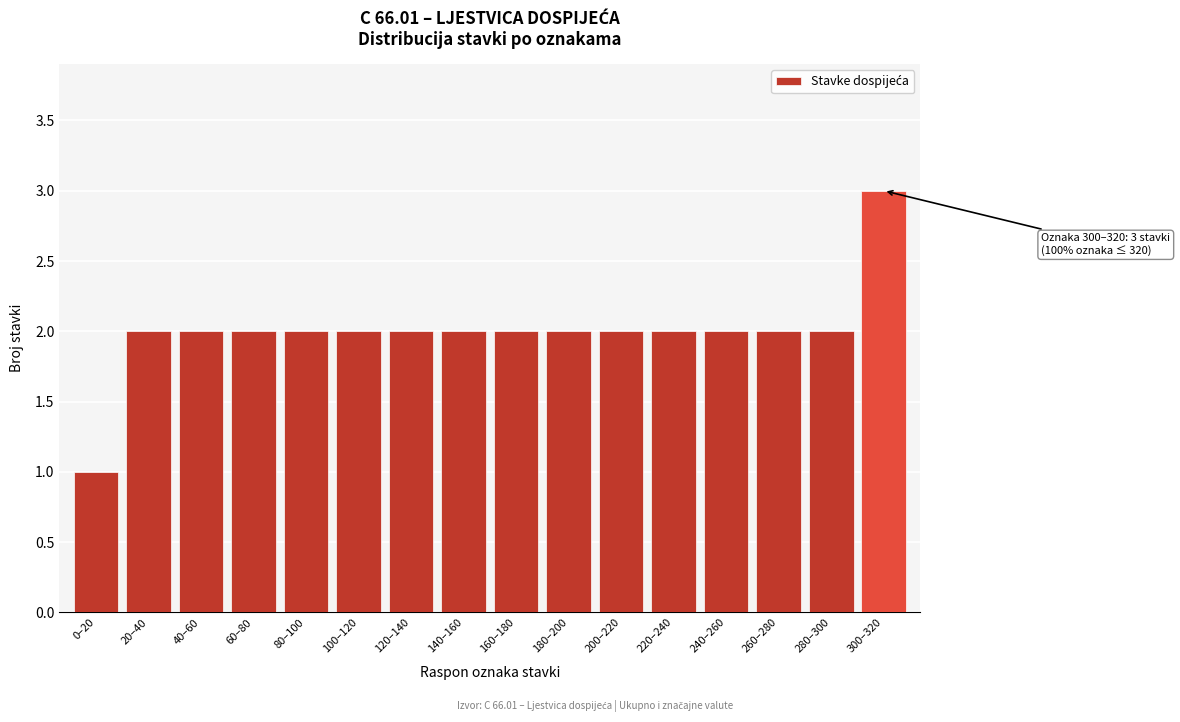

Reading left to right, what are all the values shown in this chart?

0–20=1	20–40=2	40–60=2	60–80=2	80–100=2	100–120=2	120–140=2	140–160=2	160–180=2	180–200=2	200–220=2	220–240=2	240–260=2	260–280=2	280–300=2	300–320=3